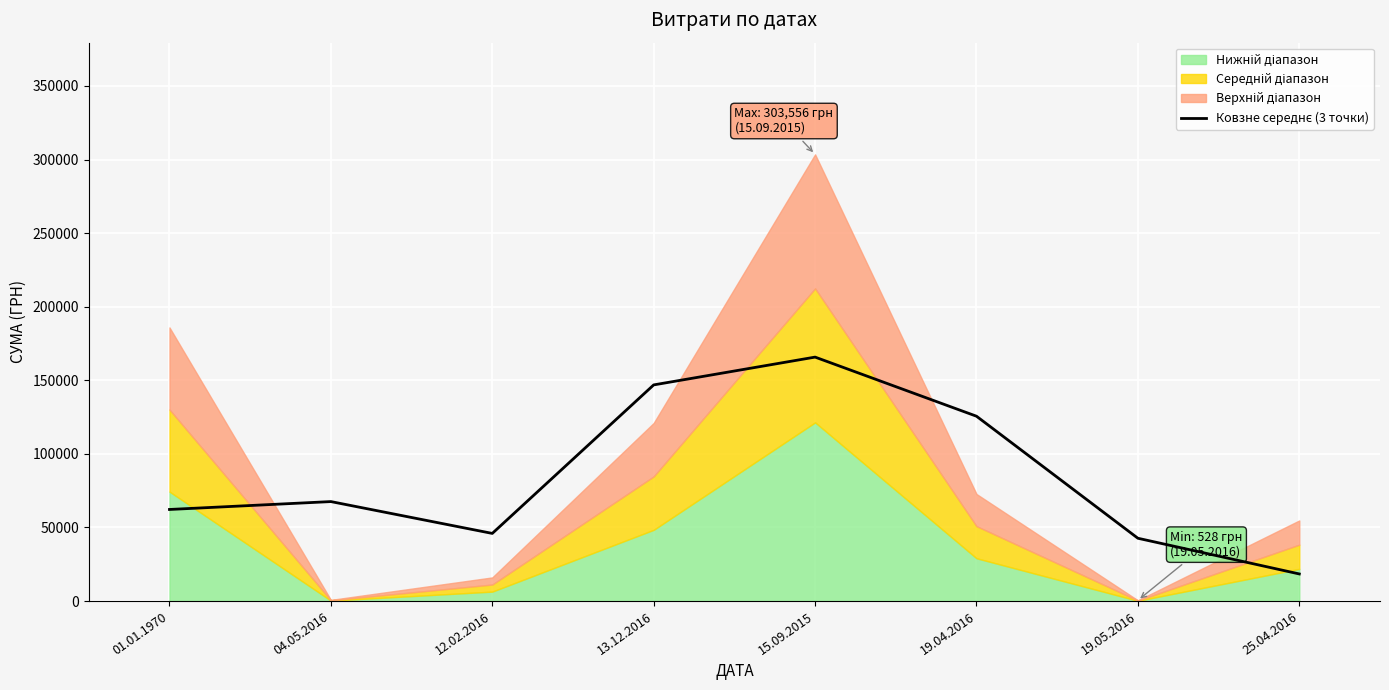

True or false: the data has more than 0 interior local peaks.

True